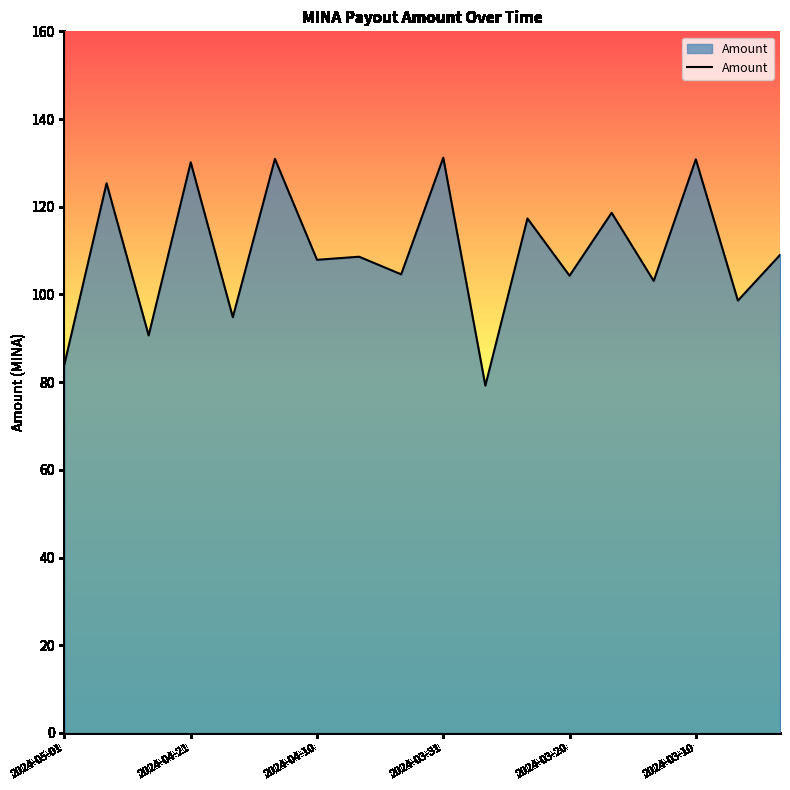

How many categories are shown in the chart?

18